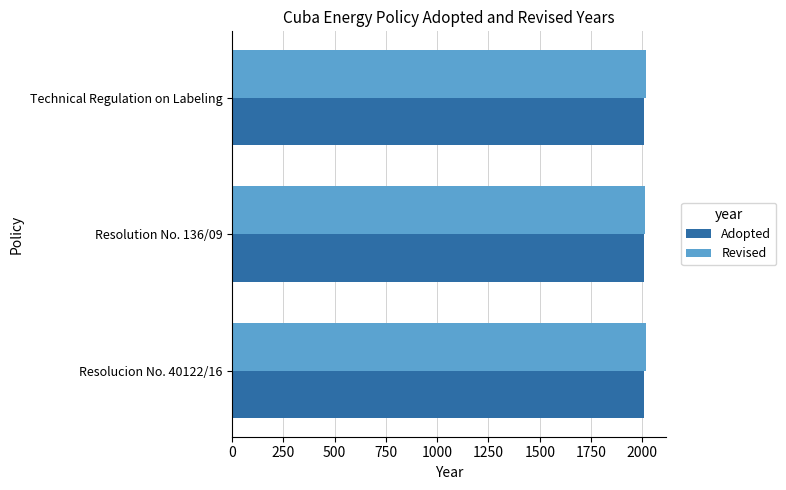

What is the total value across all series at Resolution No. 136/09?

4022